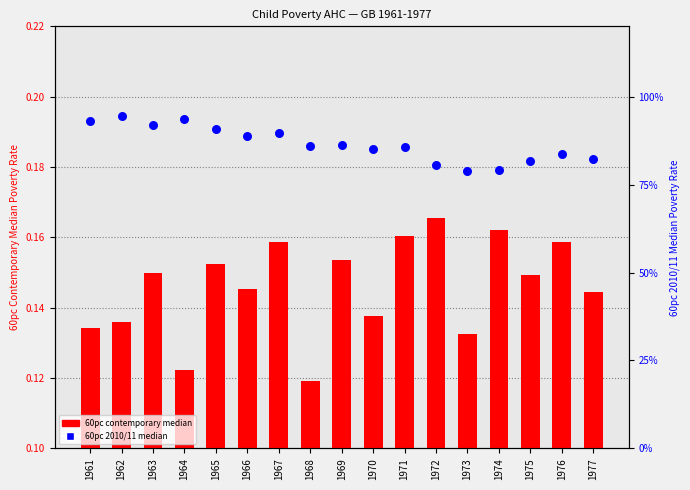

Which series contains the lowest Y value?

60pc contemporary median